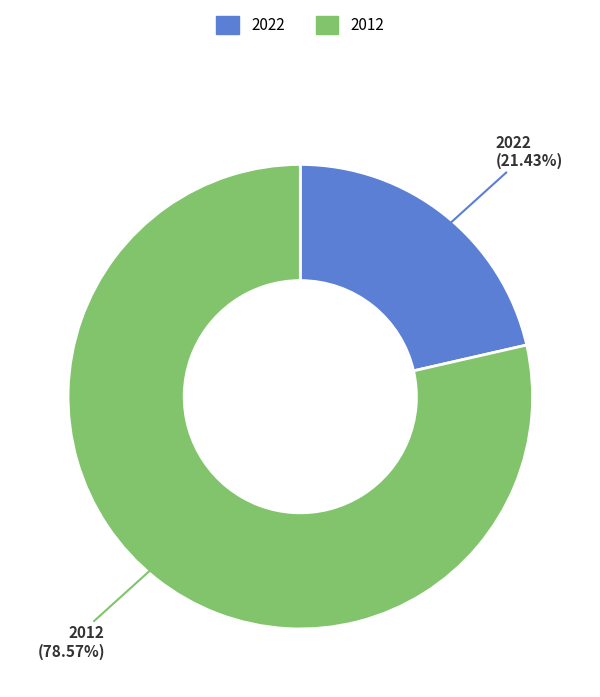

What portion of the pie excludes 2022?

78.6%